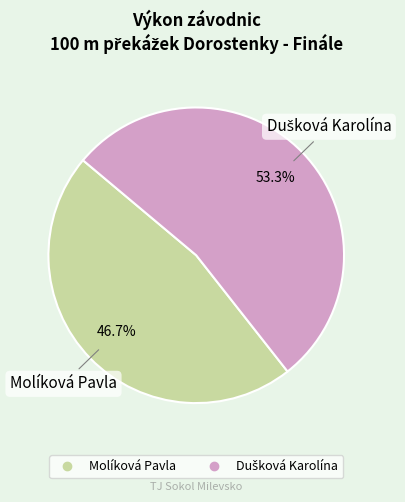

Which slice is the smallest?

Molíková Pavla